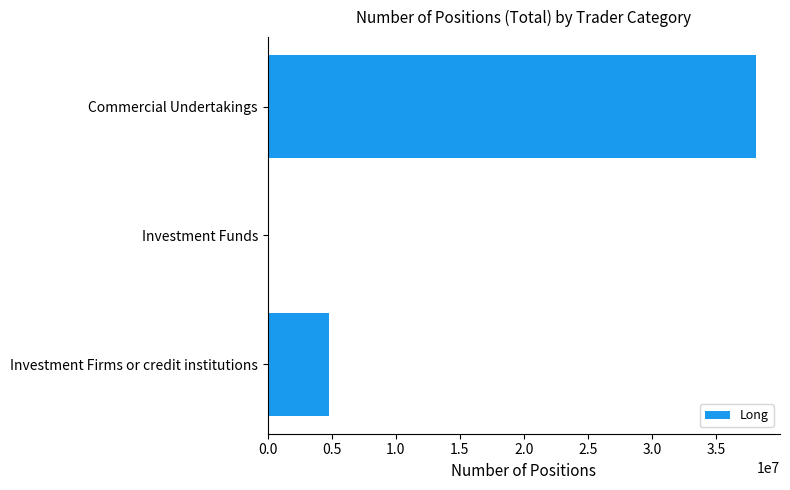

How many values are between 140417 and 38084765?

3